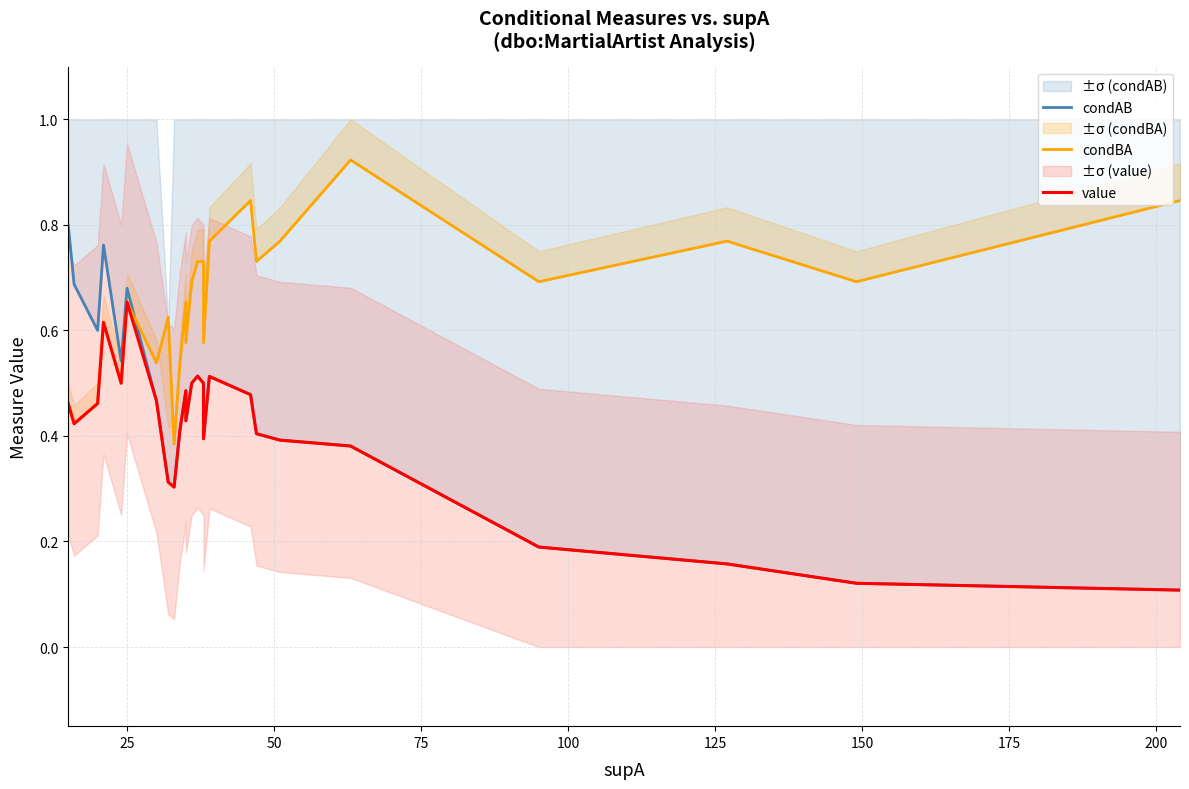

Reading left to right, what are all the values shown in this chart?

condAB: 0.8	0.7	0.7	0.7	0.6	0.8	0.5	0.5	0.7	0.5	0.5	0.3	0.3	0.4	0.5	0.5	0.4	0.5	0.5	0.5	0.4	0.5	0.5	0.4	0.4	0.4	0.2	0.2	0.1	0.1
condBA: 0.5	0.4	0.4	0.4	0.5	0.6	0.5	0.5	0.7	0.5	0.5	0.6	0.4	0.5	0.7	0.7	0.6	0.7	0.7	0.7	0.6	0.8	0.8	0.7	0.8	0.9	0.7	0.8	0.7	0.8
value: 0.5	0.4	0.4	0.4	0.5	0.6	0.5	0.5	0.7	0.5	0.5	0.3	0.3	0.4	0.5	0.5	0.4	0.5	0.5	0.5	0.4	0.5	0.5	0.4	0.4	0.4	0.2	0.2	0.1	0.1